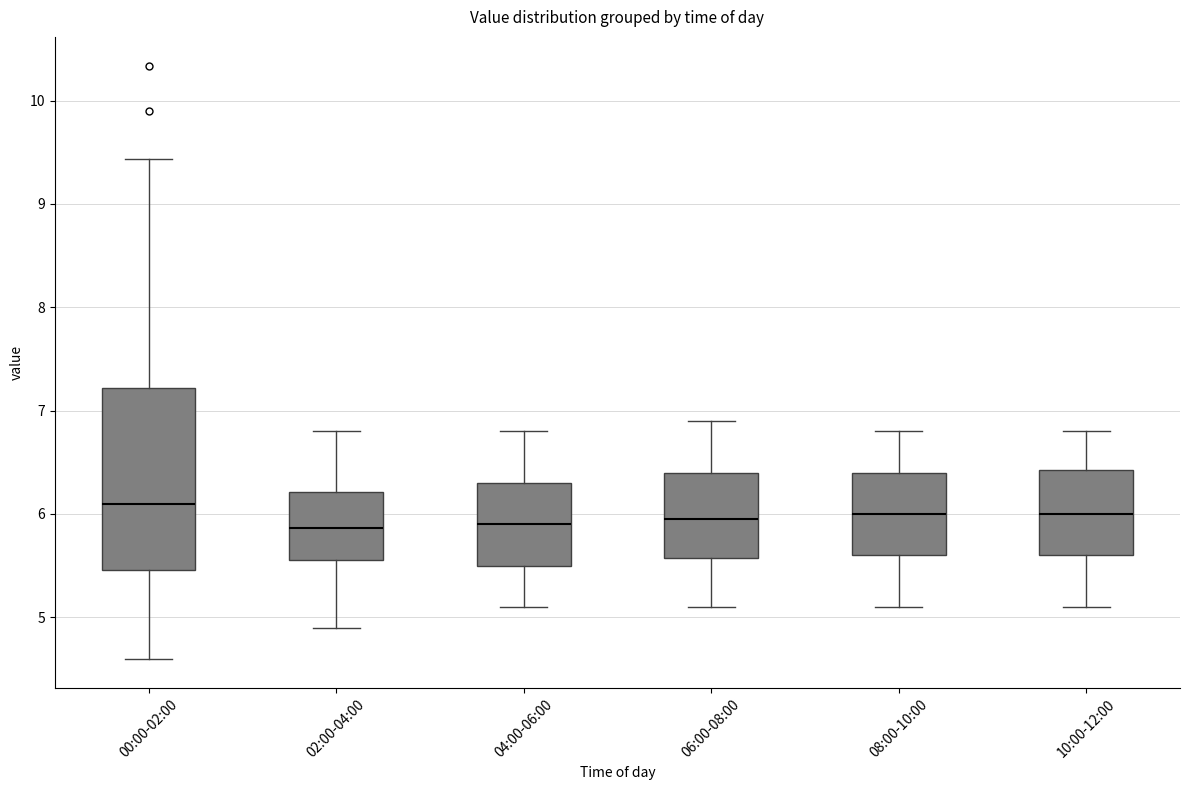

Reading left to right, read every box against the y-axis: the position of its median line, the range the box covers, and the ends of its whiskers. The values are not printed on the chart, so give them approximately, as read against the axis.

00:00-02:00: median 6.1, box 5.5 to 7.2, whiskers 4.6 to 9.4
02:00-04:00: median 5.9, box 5.6 to 6.2, whiskers 4.9 to 6.8
04:00-06:00: median 5.9, box 5.5 to 6.3, whiskers 5.1 to 6.8
06:00-08:00: median 6.0, box 5.6 to 6.4, whiskers 5.1 to 6.9
08:00-10:00: median 6.0, box 5.6 to 6.4, whiskers 5.1 to 6.8
10:00-12:00: median 6.0, box 5.6 to 6.4, whiskers 5.1 to 6.8